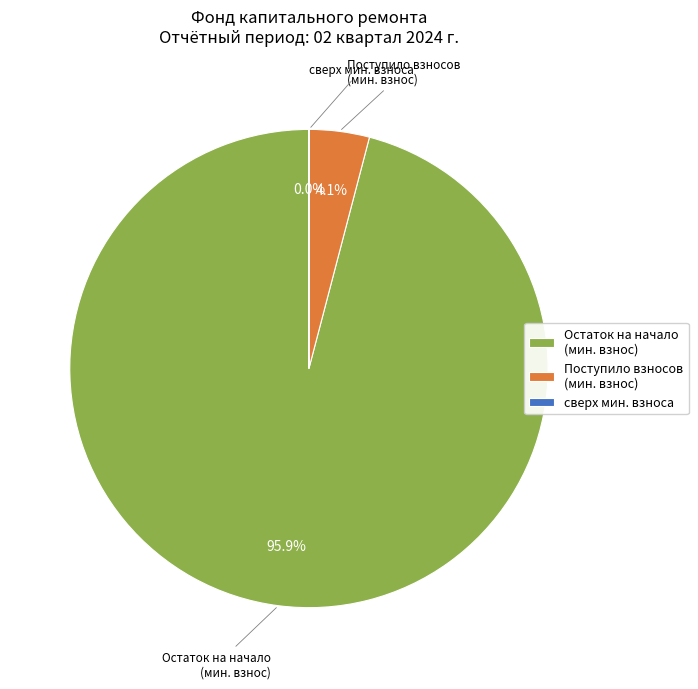

Between Остаток на начало (мин. взнос) and Поступило взносов (мин. взнос), which is larger?

Остаток на начало (мин. взнос)